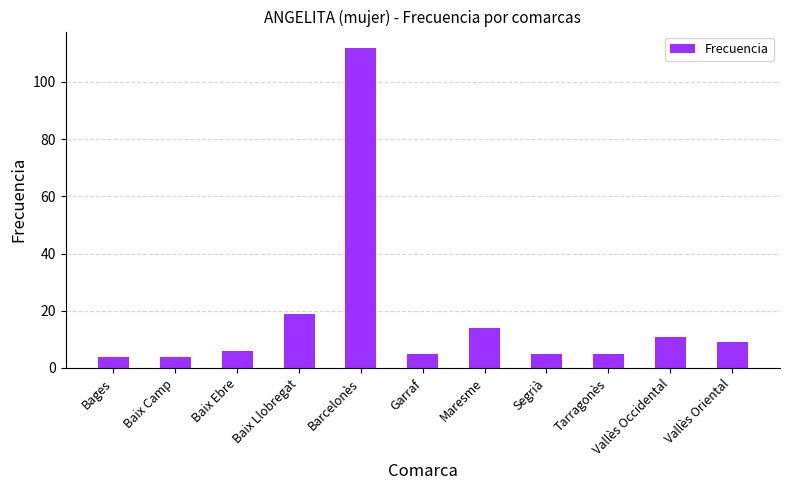

What is the ratio of the value at Garraf to the value at Baix Ebre?

0.8